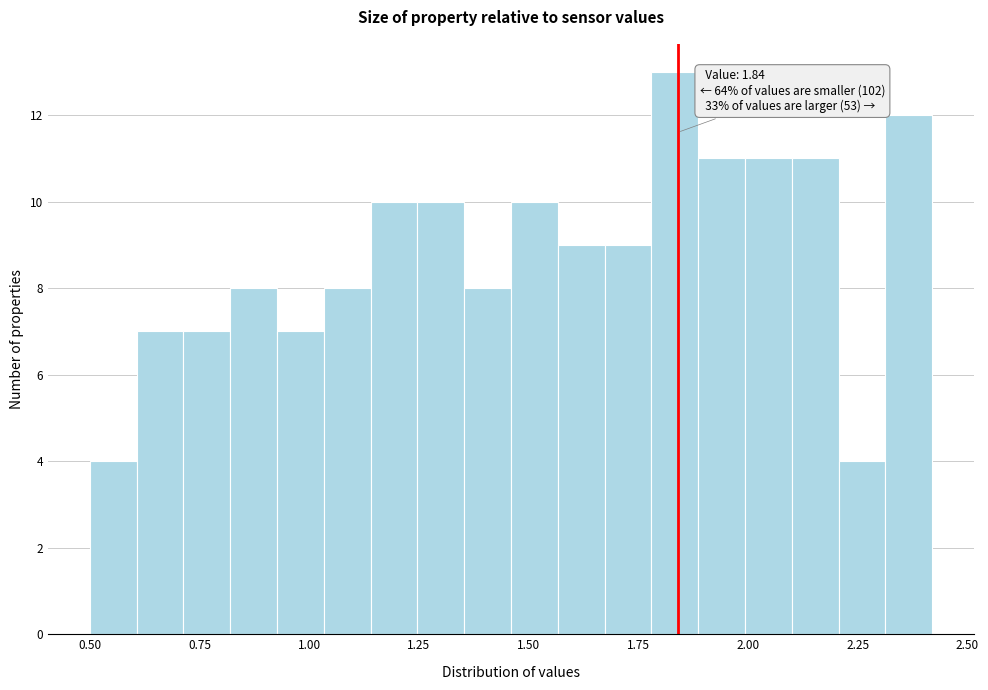

Around what value on the x-axis is the tallest bar? Give the approximate position of its centre, as read against the axis.

1.85